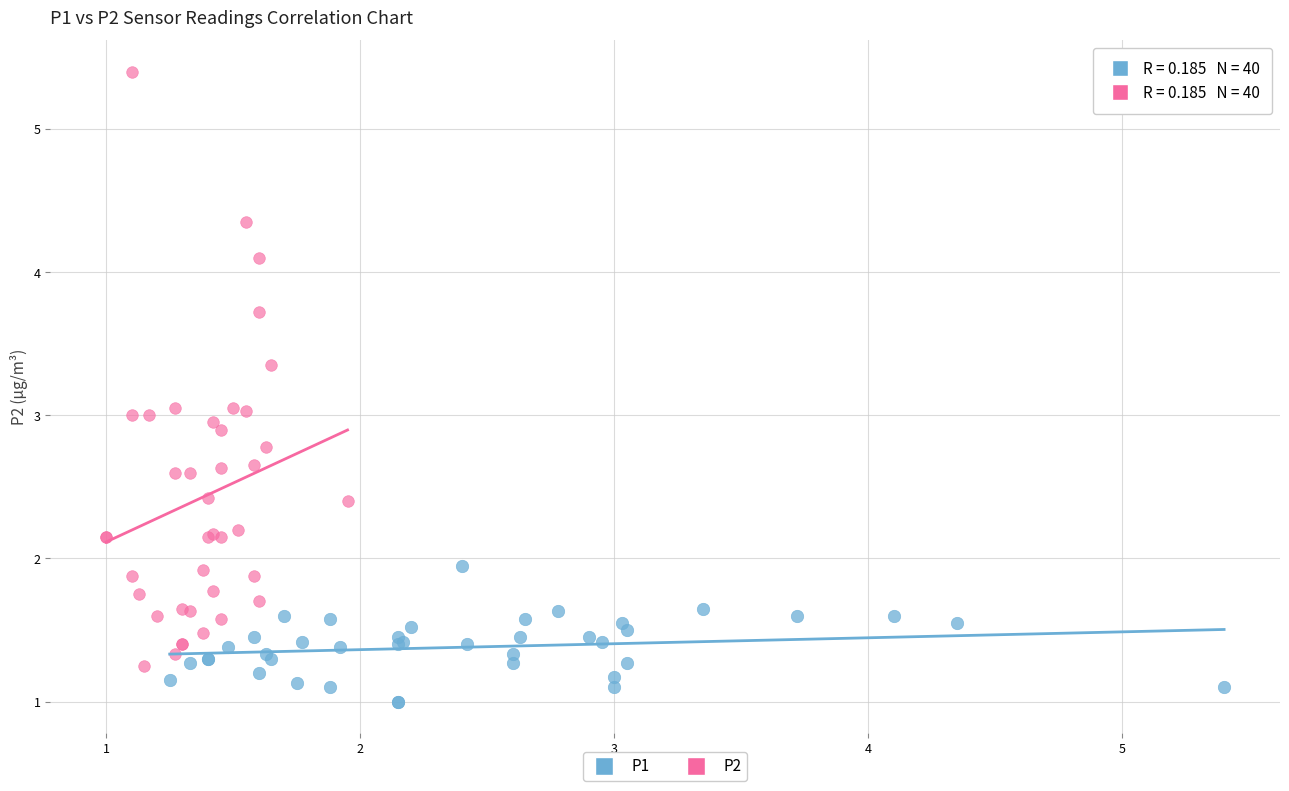

Which series reaches the maximum Y coordinate?

P2